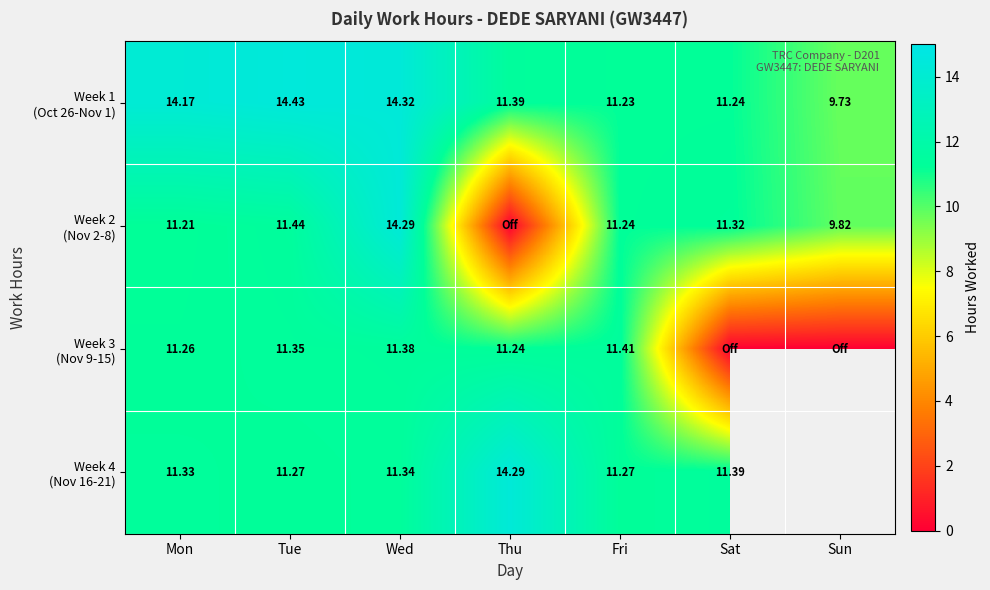

At which category is the sum across all series the highest?

Wed